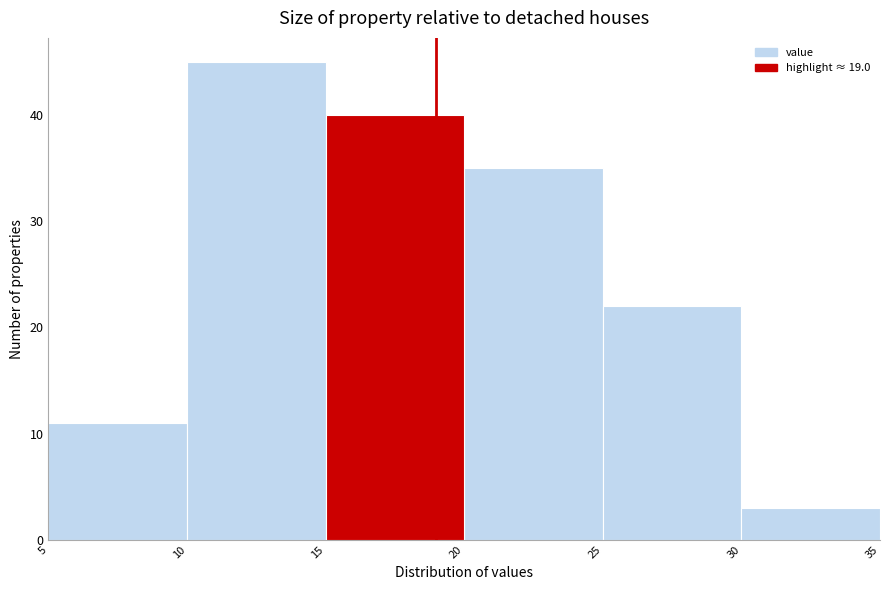

Reading left to right, transcribe this chart: for each bar, give the range it covers on the x-axis and its height. The values are not printed on the chart, so give them approximately, as read against the axis.

5 to 10: 11
10 to 15: 45
15 to 20: 40
20 to 25: 35
25 to 30: 22
30 to 35: 3